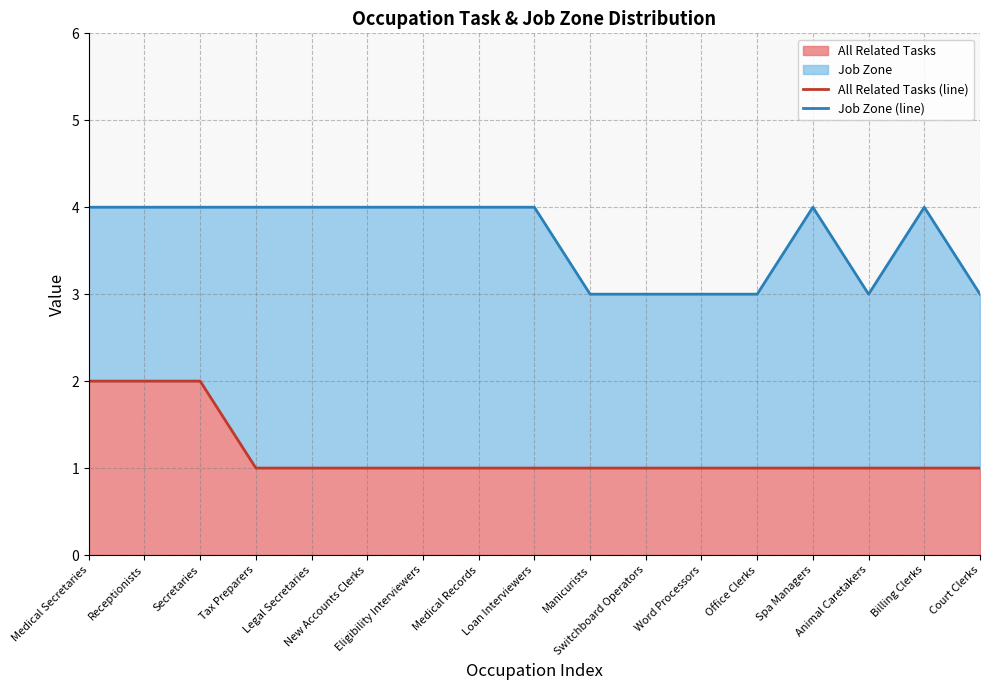

True or false: All Related Tasks (line) and Job Zone (line) cross at least once.

False